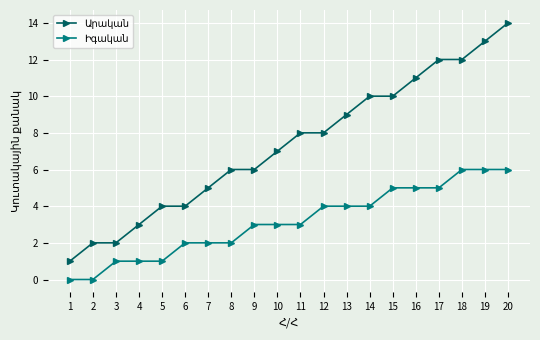

At which category is the sum across all series the highest?

20